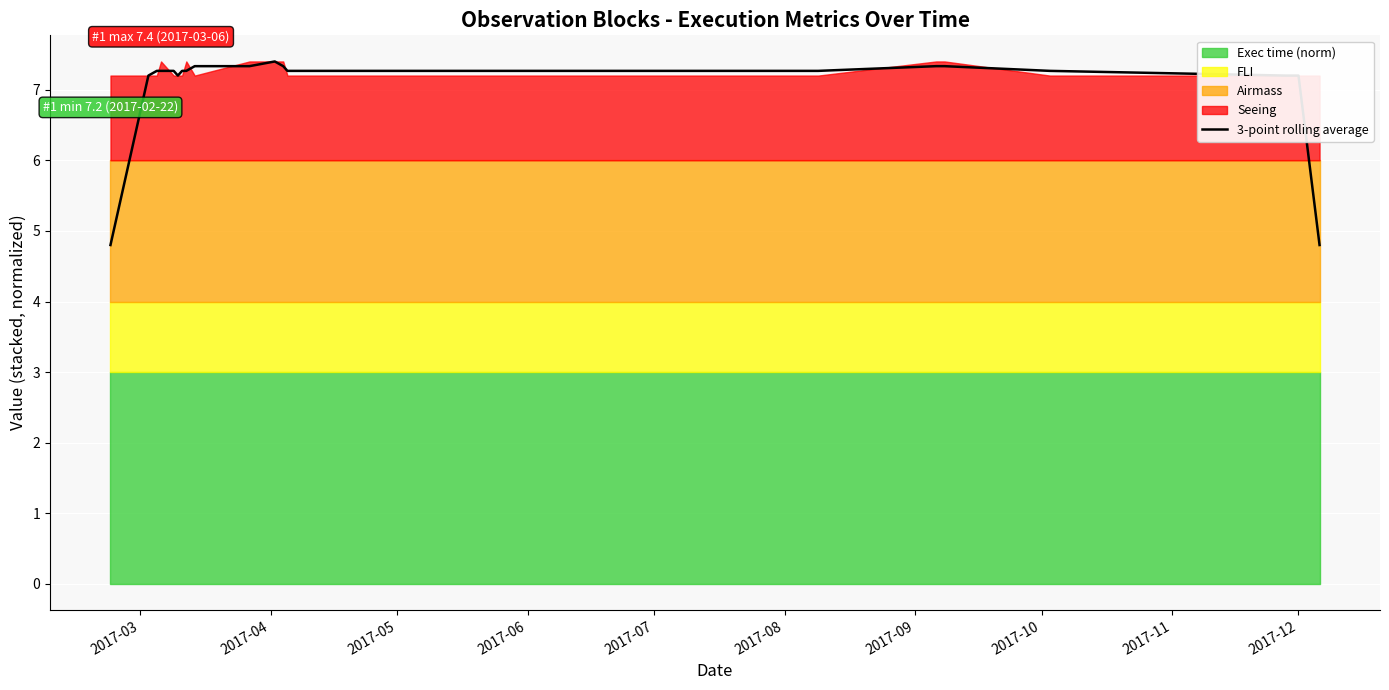

What is the maximum value for 3-point rolling average?

7.4